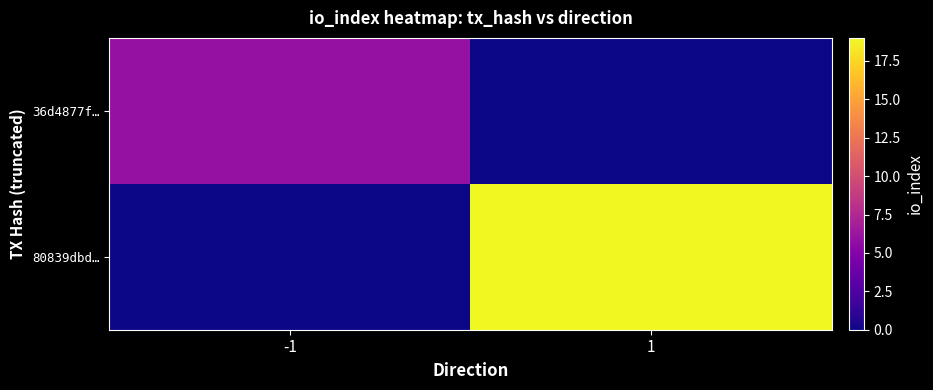

Which category has the lowest value across all series?

1